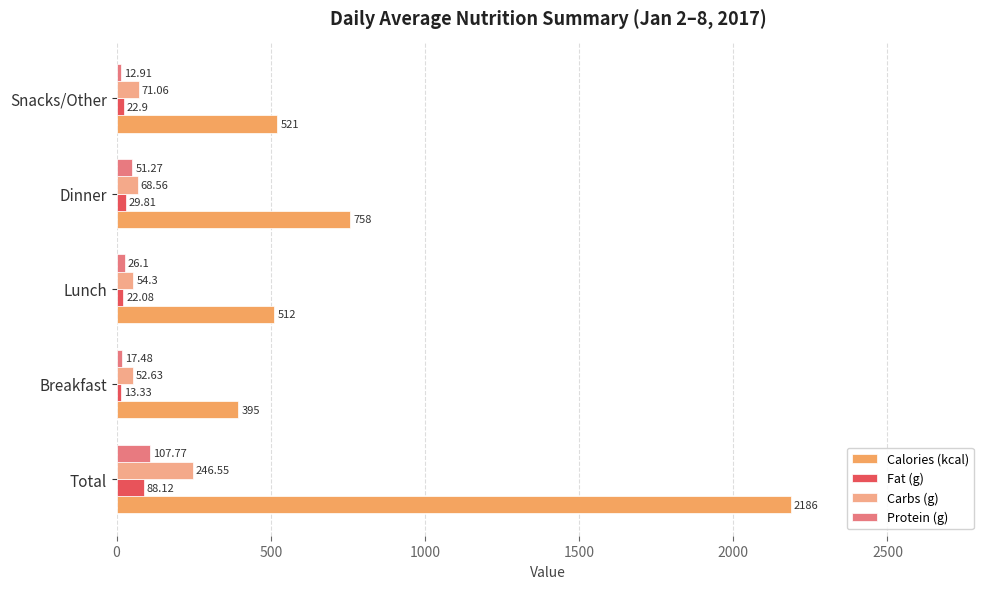

How many values in the Carbs (g) series exceed 68?

3